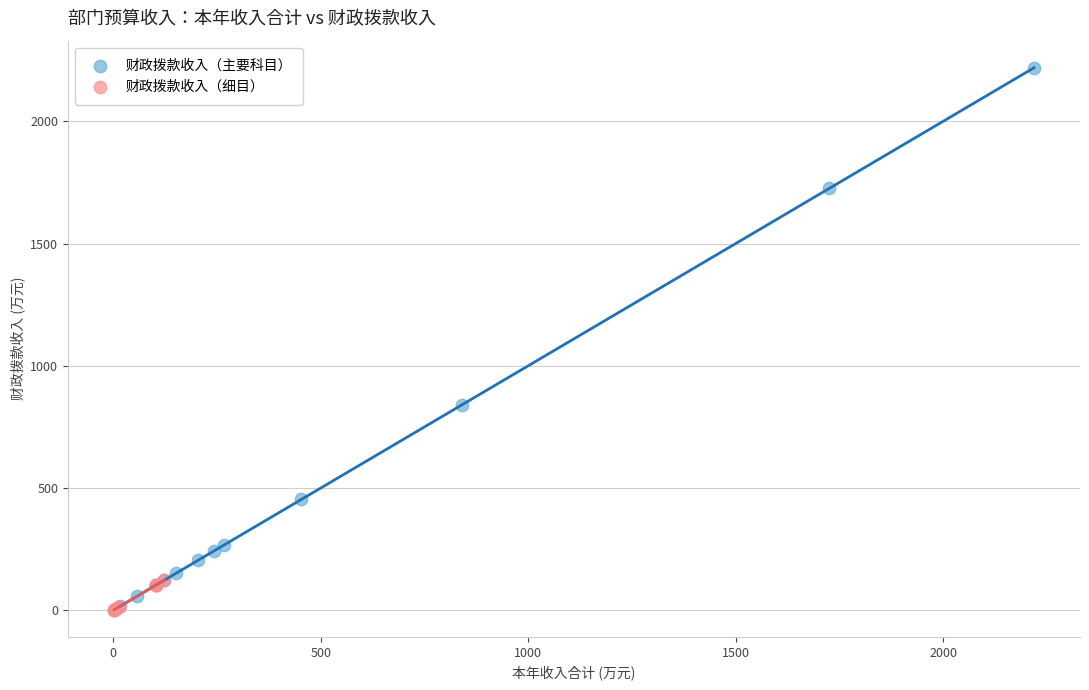

Which series contains the highest Y value?

财政拨款收入（主要科目）